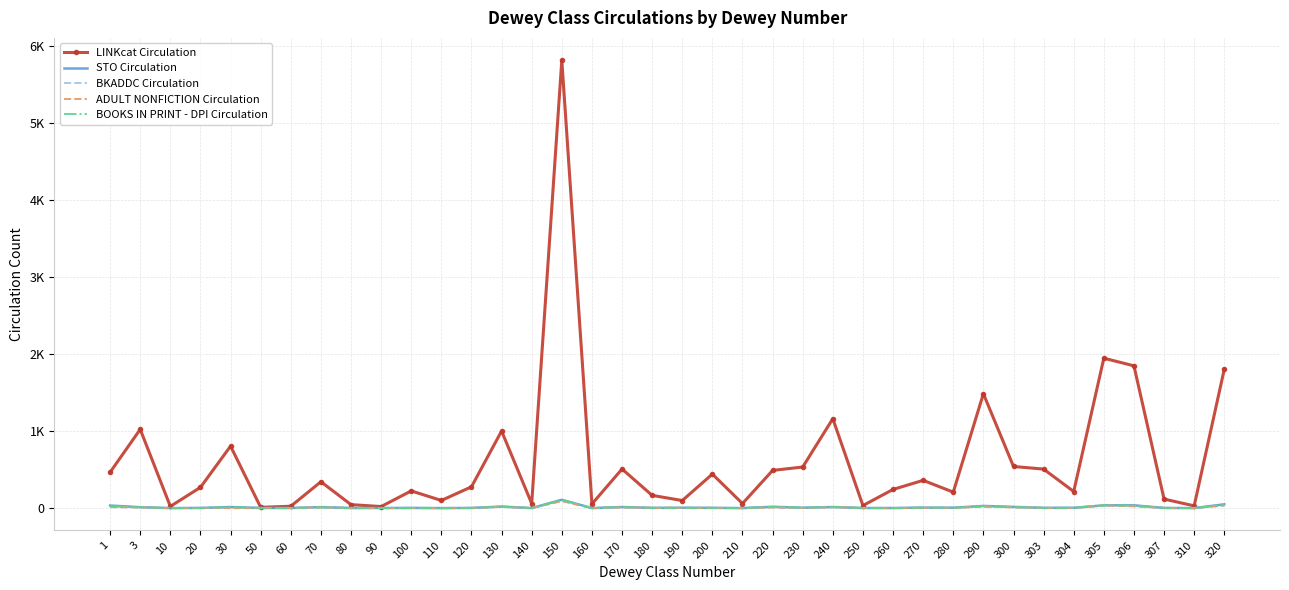

Reading left to right, list all the values displayed in this chart.

LINKcat Circulation: 465	1022	22	269	804	10	24	342	45	20	223	99	276	1000	59	5811	53	507	165	98	441	59	489	533	1160	33	242	360	207	1484	540	506	215	1945	1846	117	29	1802
STO Circulation: 33	12	0	2	14	2	1	13	1	1	3	0	2	20	0	108	0	14	3	4	3	0	17	5	14	1	1	6	5	28	16	3	4	36	36	2	0	49
BKADDC Circulation: 13	9	0	2	0	0	1	9	0	1	0	0	2	16	0	92	0	9	3	4	3	0	9	2	12	1	0	4	3	19	10	3	2	33	24	2	0	34
ADULT NONFICTION Circulation: 13	9	0	2	0	0	1	9	0	1	0	0	2	16	0	92	0	9	3	4	3	0	9	2	12	1	0	4	3	19	10	3	2	33	24	2	0	34
BOOKS IN PRINT - DPI Circulation: 23	11	0	2	14	2	1	10	1	1	0	0	2	20	0	107	0	14	3	4	3	0	17	5	14	1	1	6	4	28	14	3	4	35	34	2	0	40